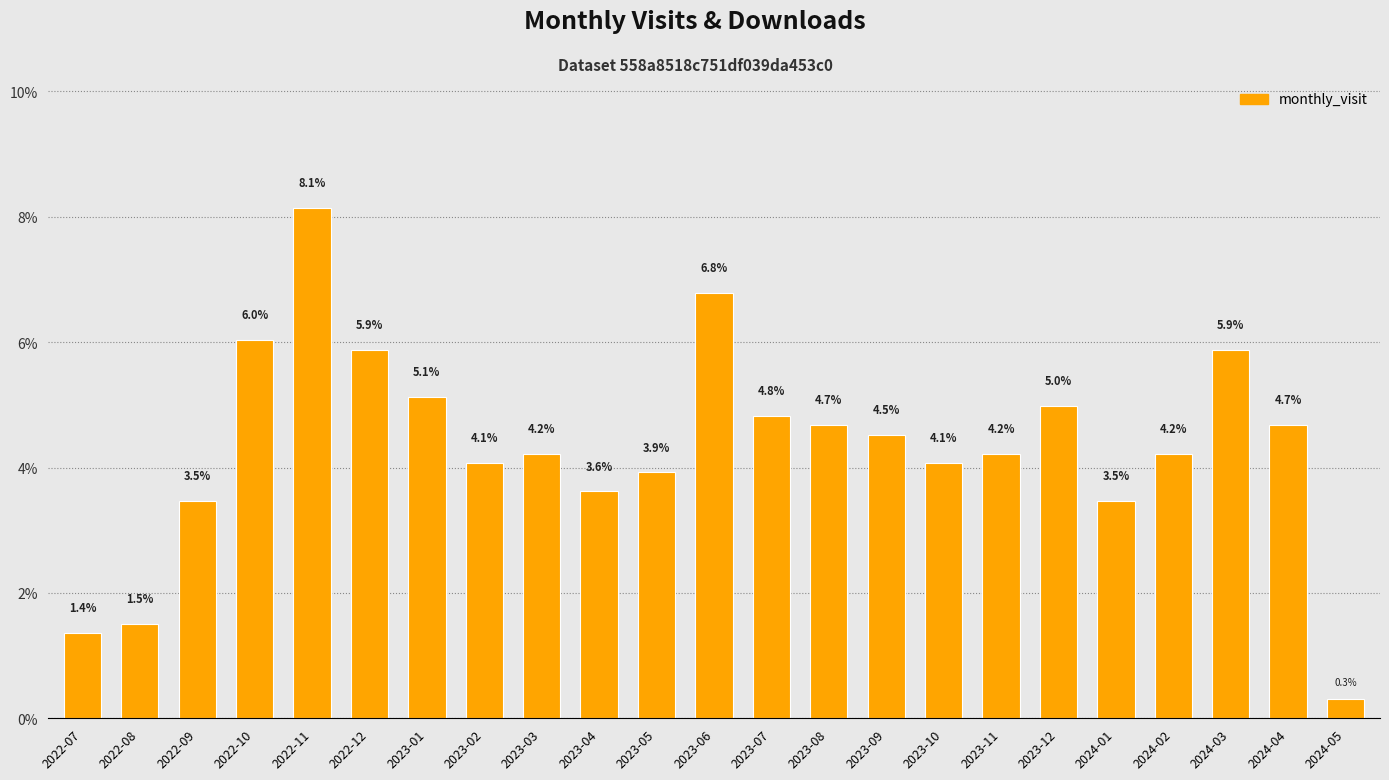

What is the average value?

4.3